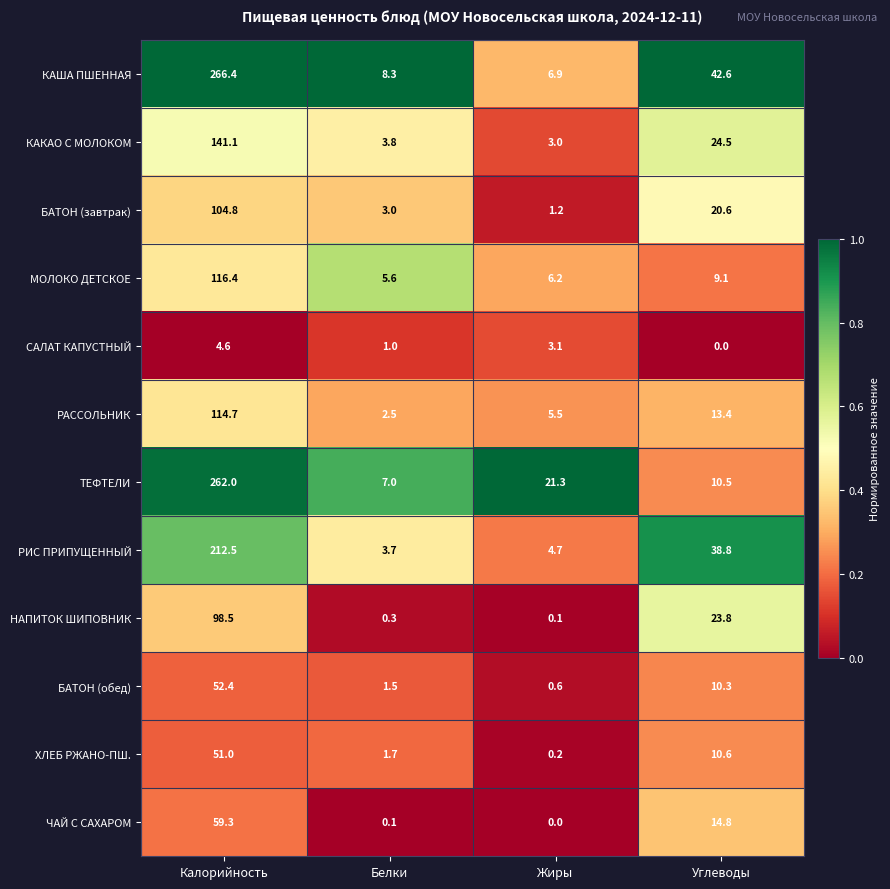

Read the КАША ПШЕННАЯ value at Жиры.

6.9